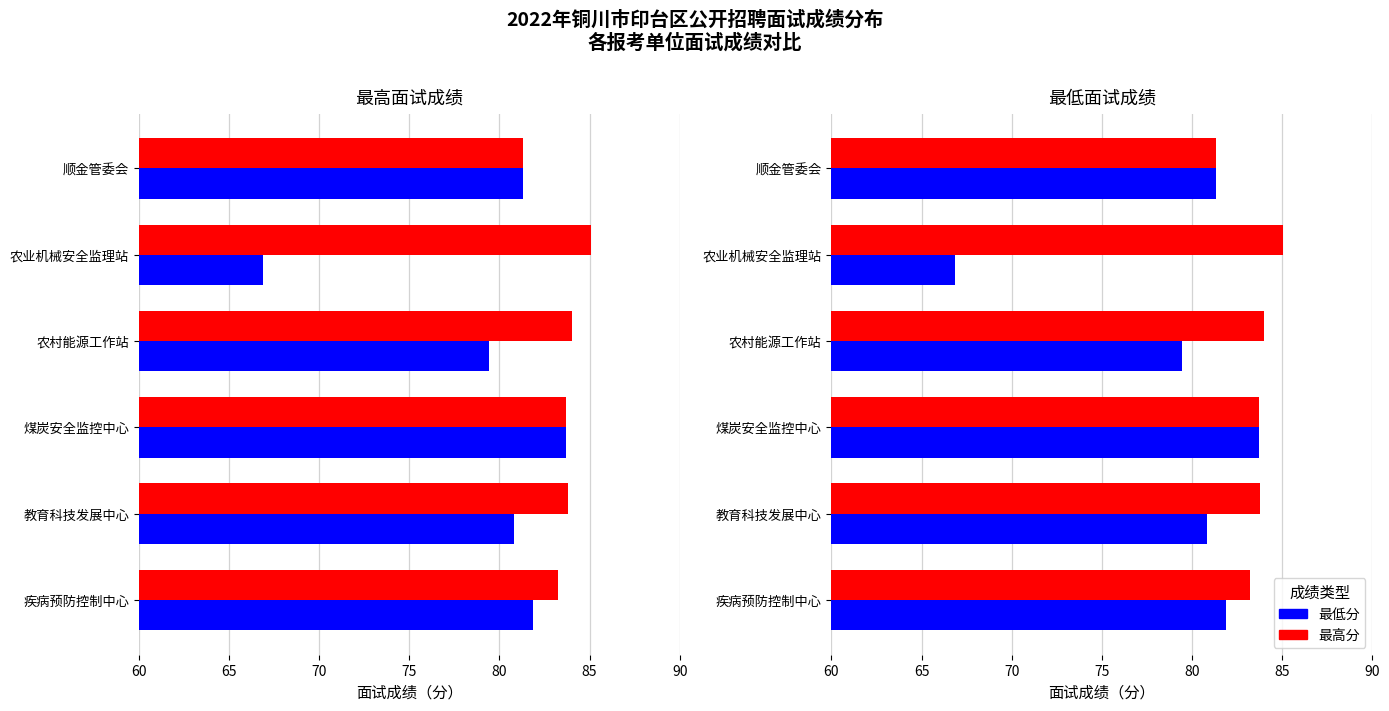

What is the value of the 最高分 bar at the 1st from the left?

83.2